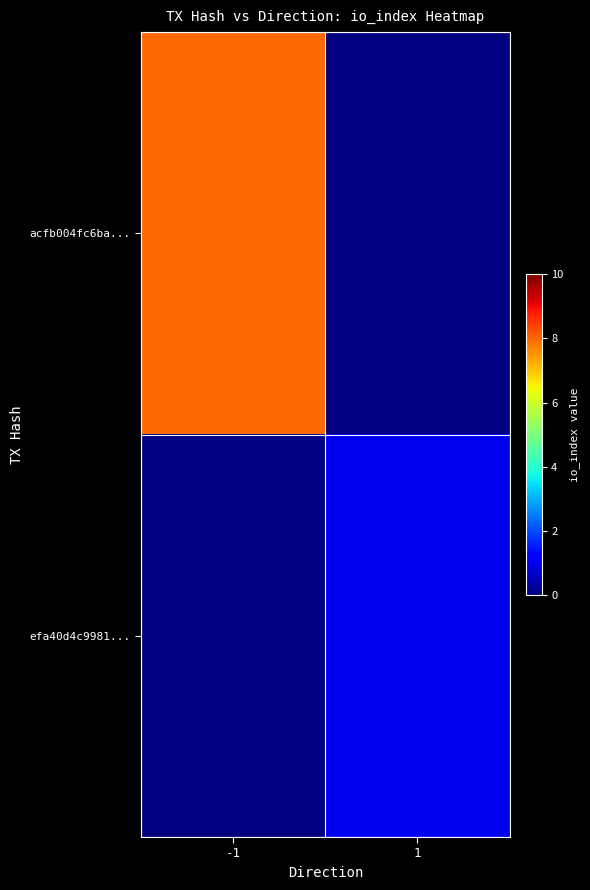

What is the maximum value for acfb004fc6ba...?

8.0